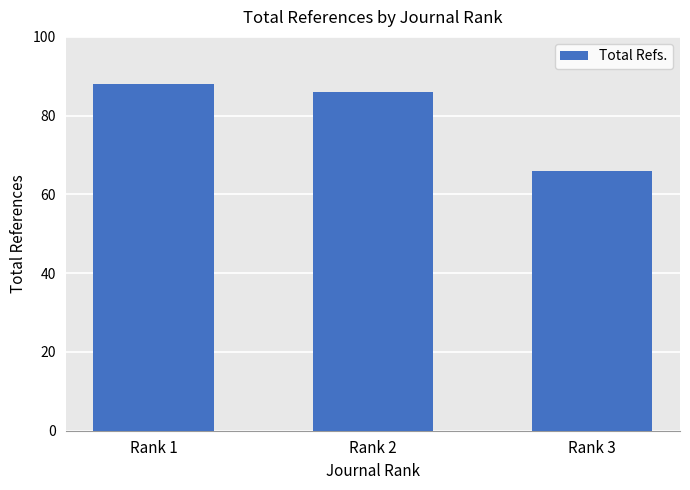

How many bars are there in total?

3